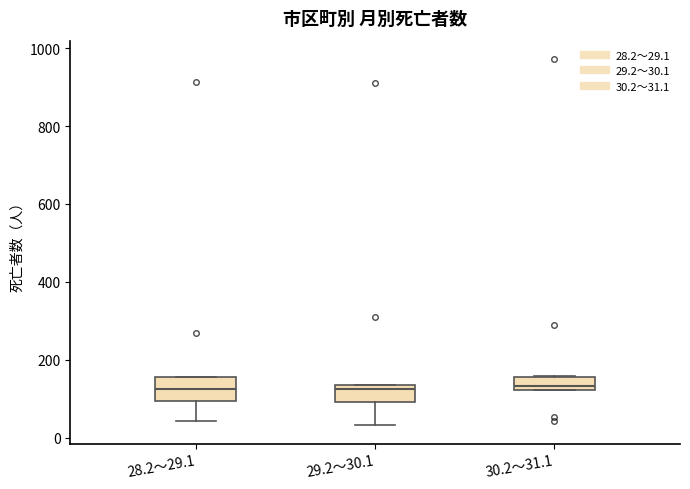

Reading left to right, read every box against the y-axis: the position of its median line, the range the box covers, and the ends of its whiskers. The values are not printed on the chart, so give them approximately, as read against the axis.

28.2～29.1: median 120, box 100 to 160, whiskers 40 to 160
29.2～30.1: median 120, box 100 to 140, whiskers 40 to 140
30.2～31.1: median 140, box 120 to 160, whiskers 120 to 160